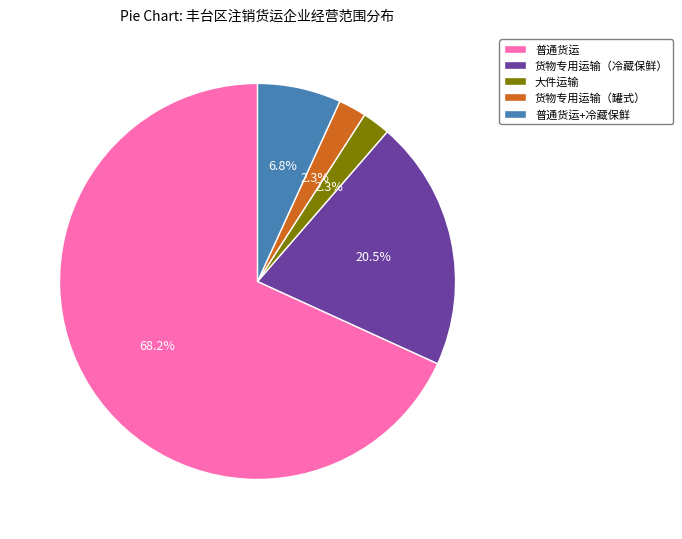

Is the sum of 货物专用运输（冷藏保鲜） and 大件运输 greater than half?

No